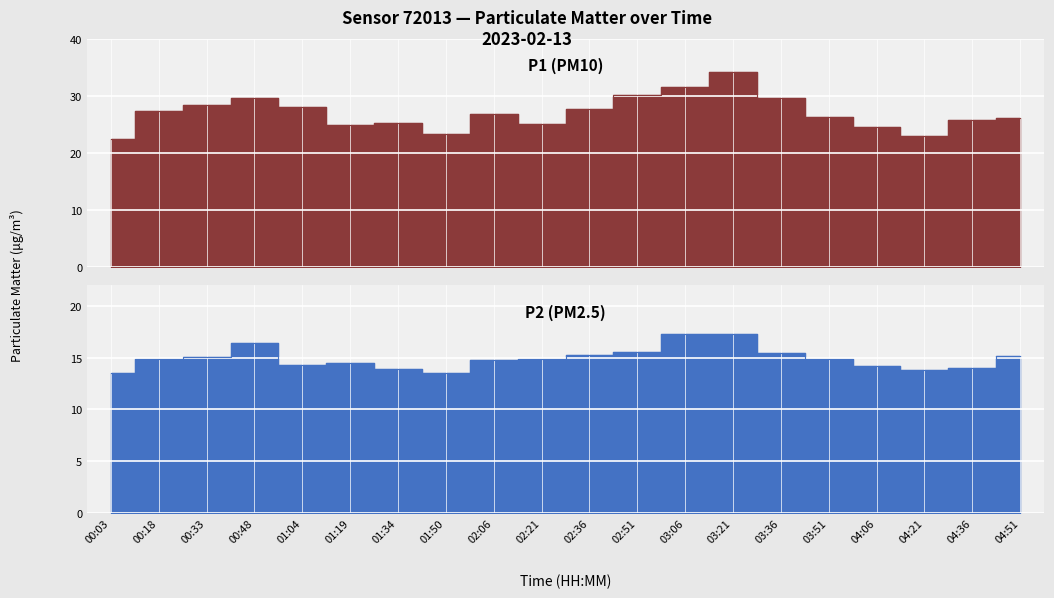

What are all the series names shown in the legend?

P1, P2